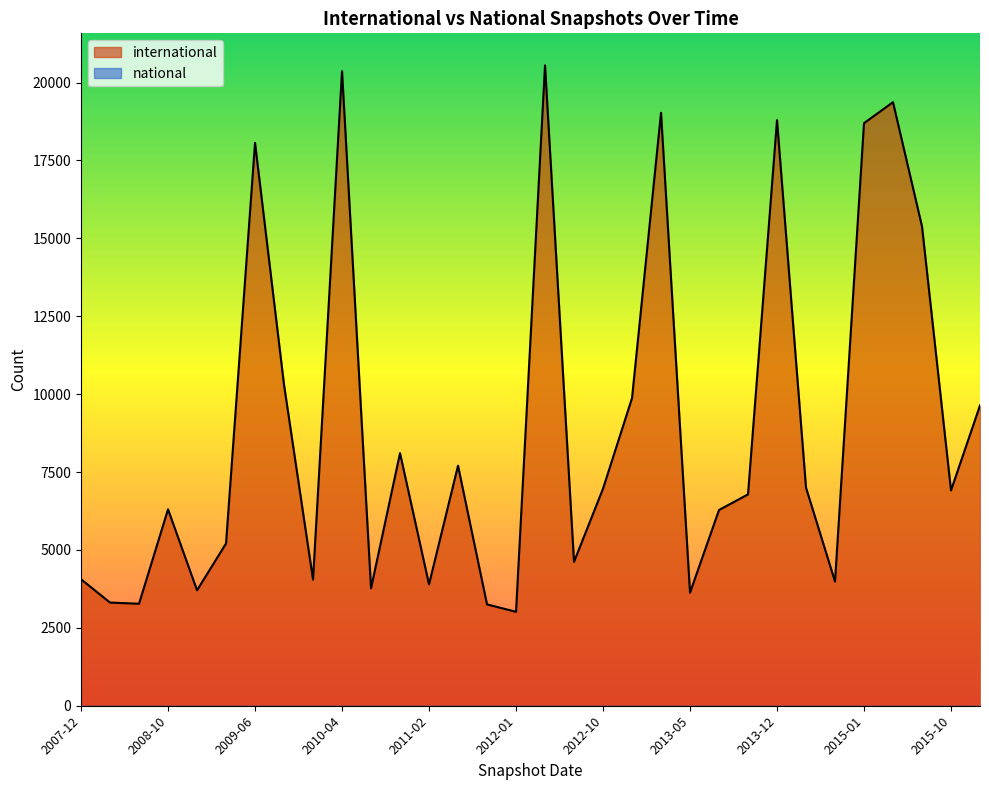

What is the difference between the second highest and minimum values?

17351